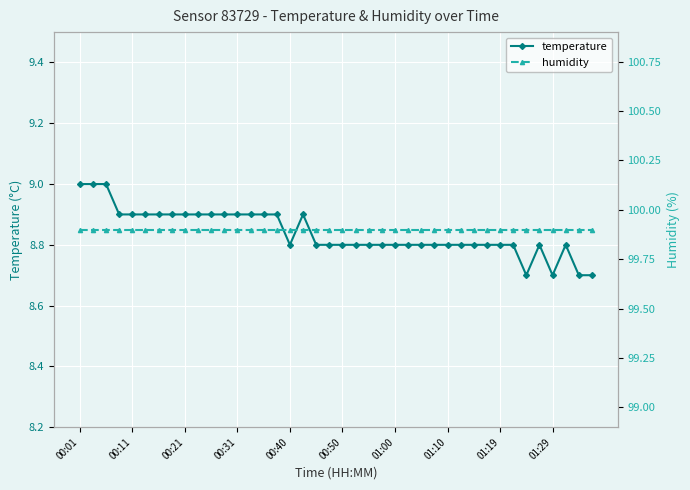

True or false: temperature has more than 2 points higher than both neighbors.

True